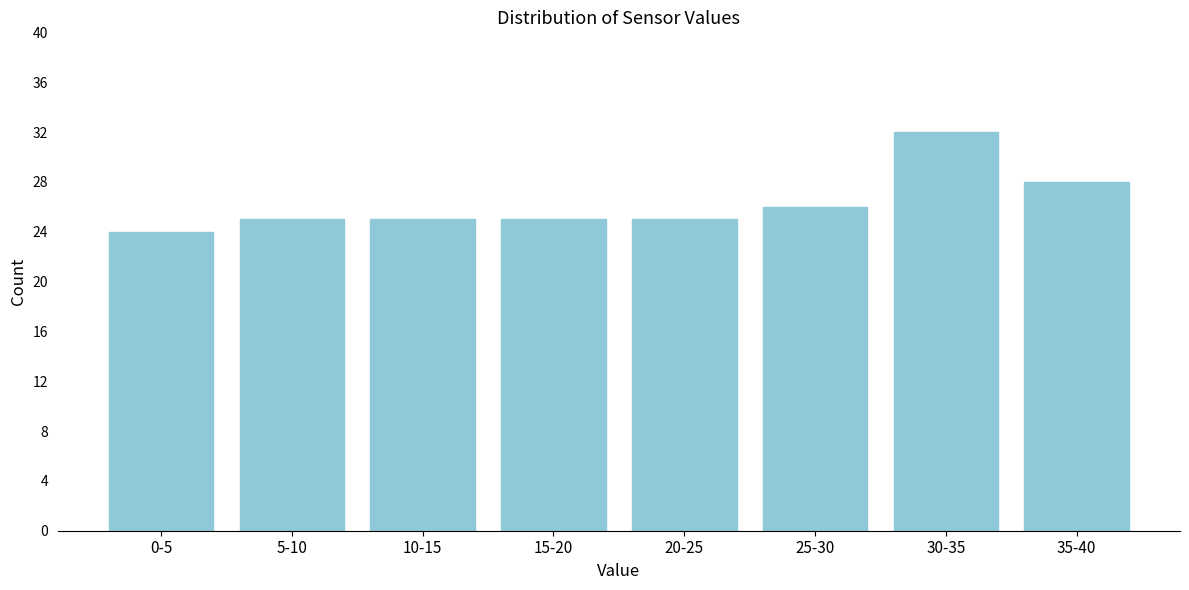

Reading left to right, transcribe all the data shown in this chart.

0-5=24	5-10=25	10-15=25	15-20=25	20-25=25	25-30=26	30-35=32	35-40=28